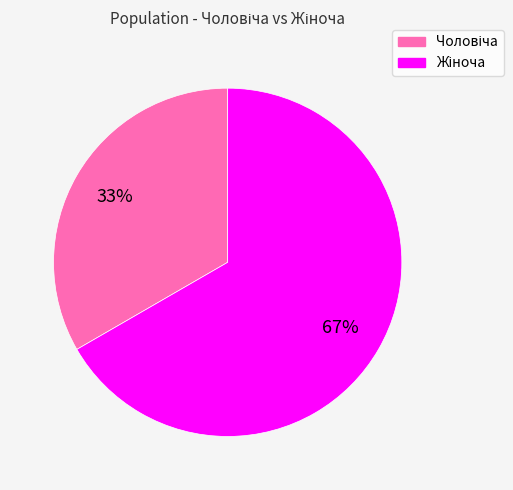

To the nearest percent, what is the average slice percentage?

50%